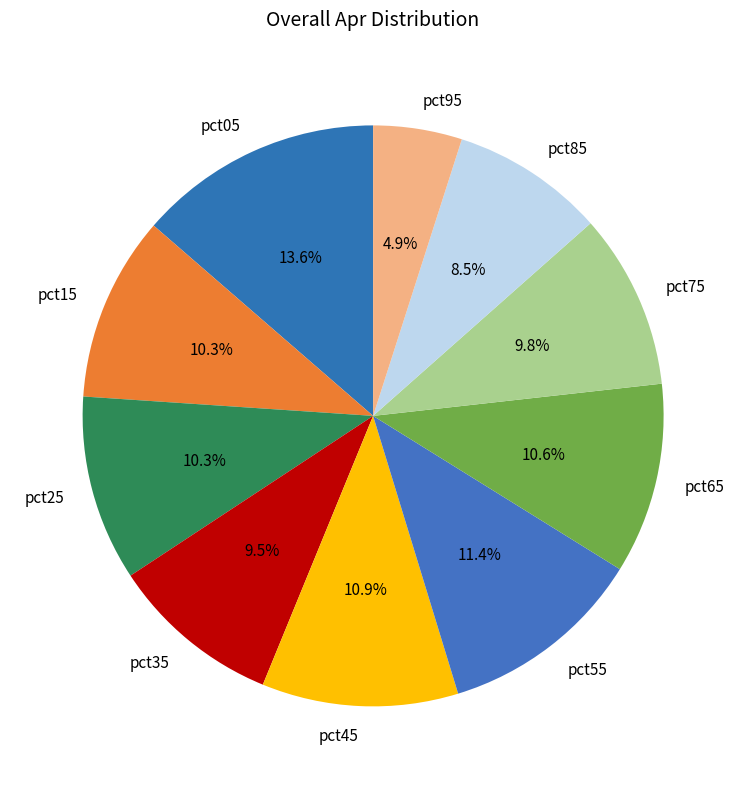

To the nearest percent, what is the combined percentage of pct05 and pct65?

24%